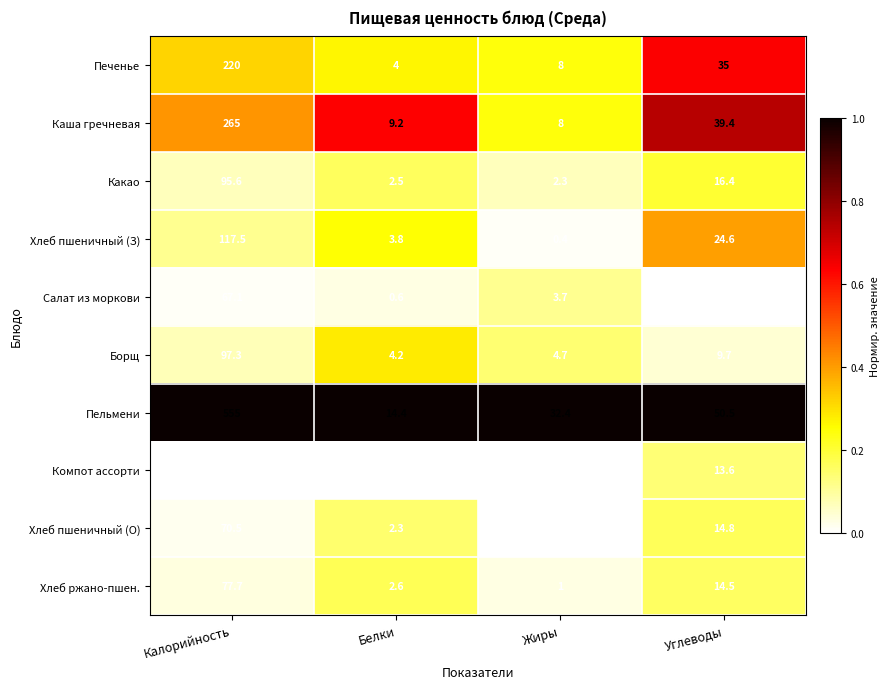

Which category has the highest value across all series?

Калорийность